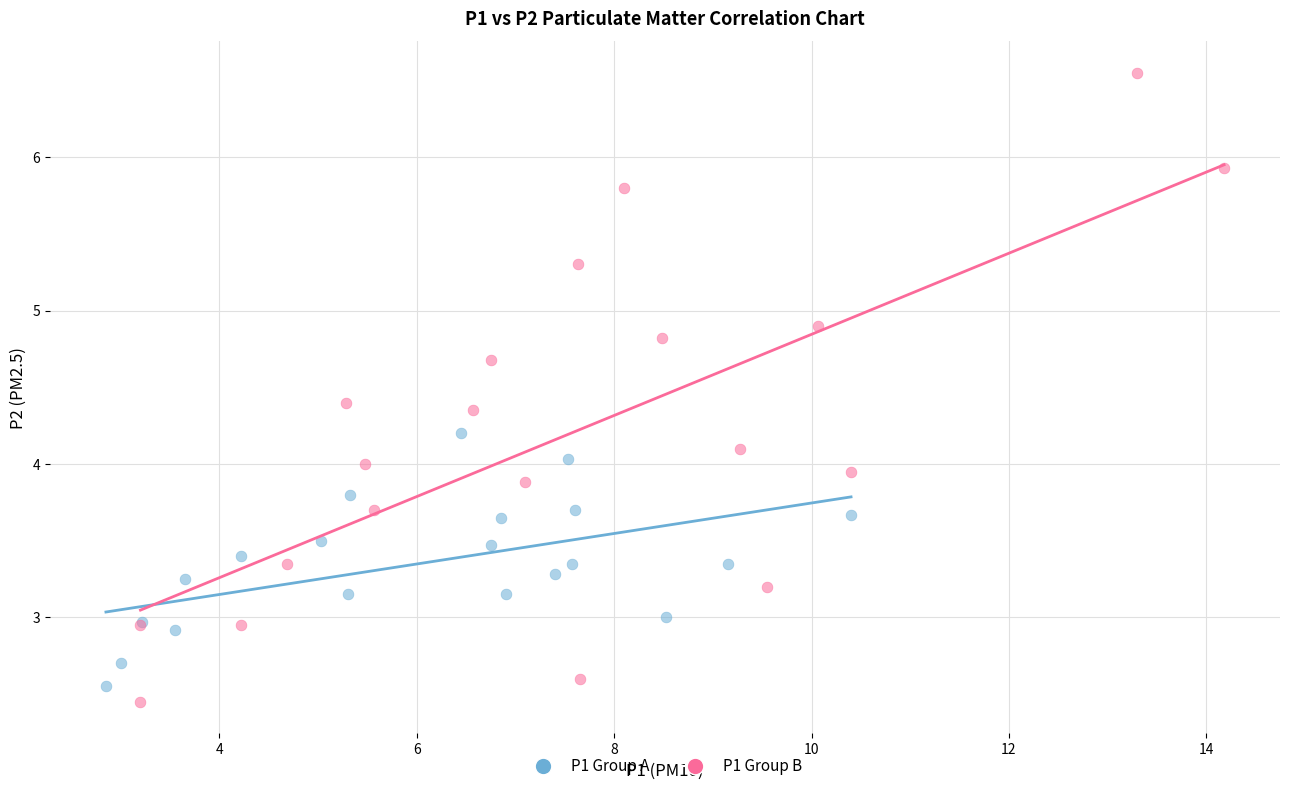

Which series reaches the maximum Y coordinate?

P1 Group B